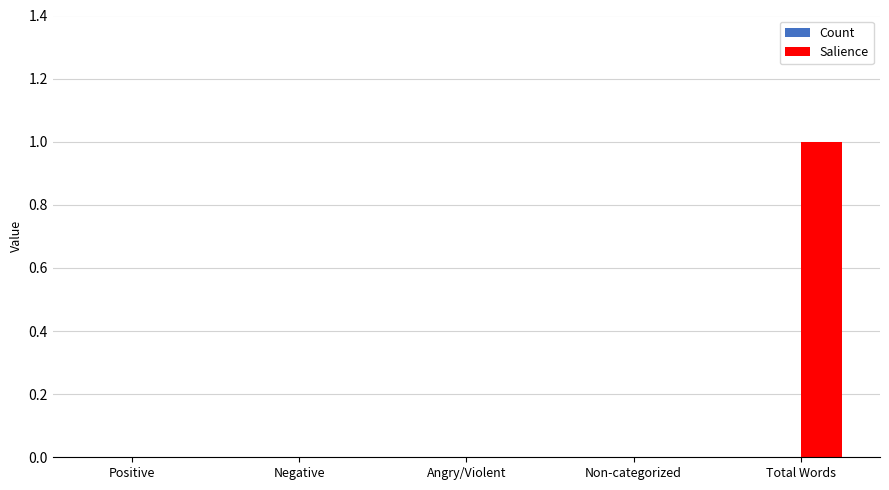

Which has a higher value, Non-categorized or Total Words?

Total Words